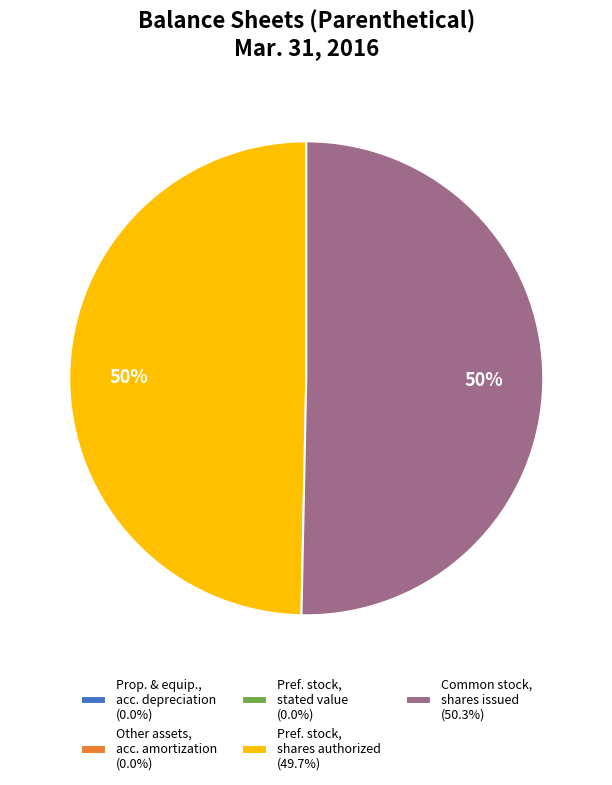

To the nearest percent, what is the difference between the largest and smallest slice percentages?

50%